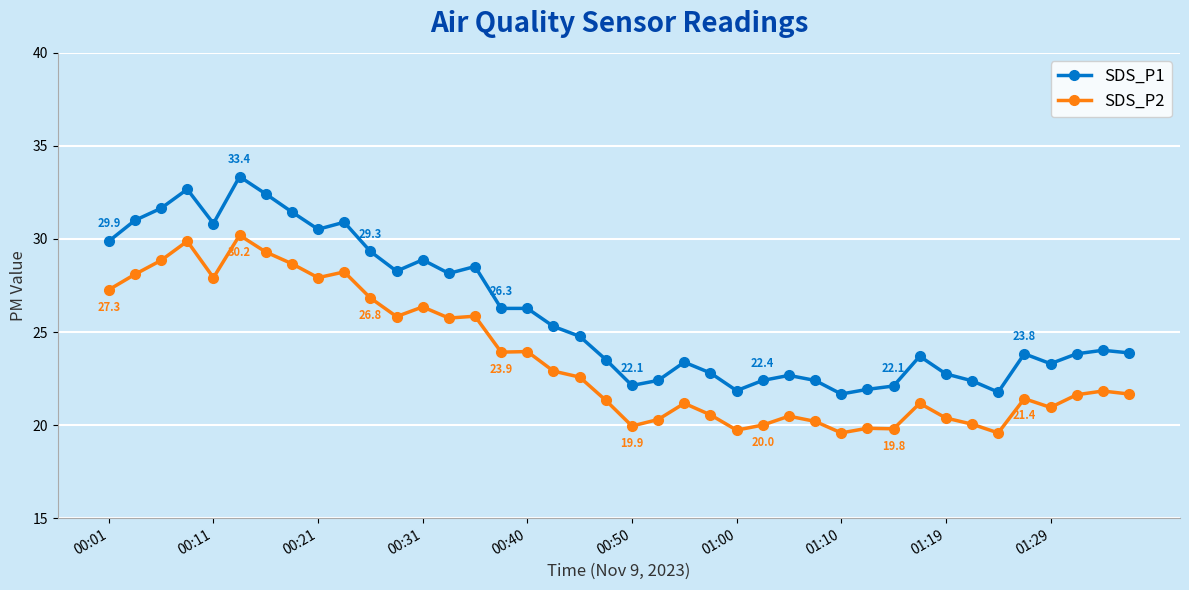

True or false: SDS_P1 and SDS_P2 intersect in this chart.

False